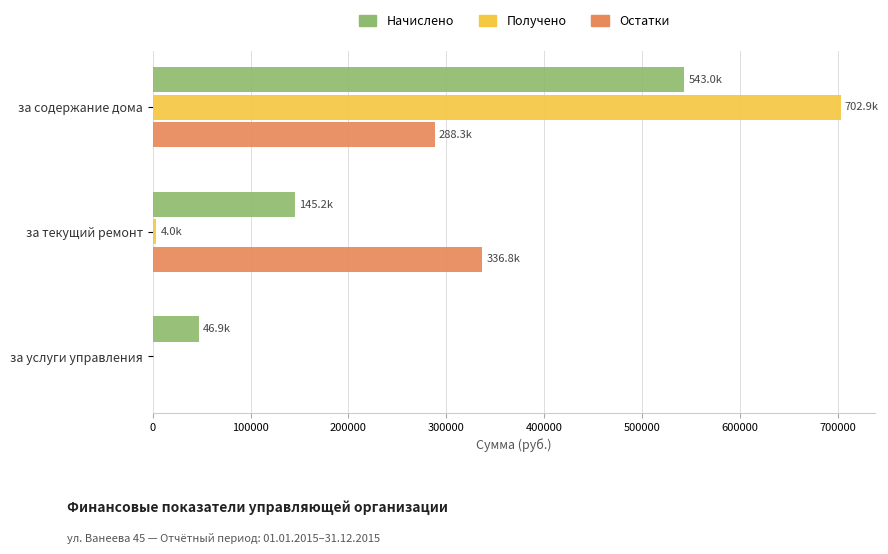

True or false: Остатки has a value of 475630.5 at за содержание дома.

False